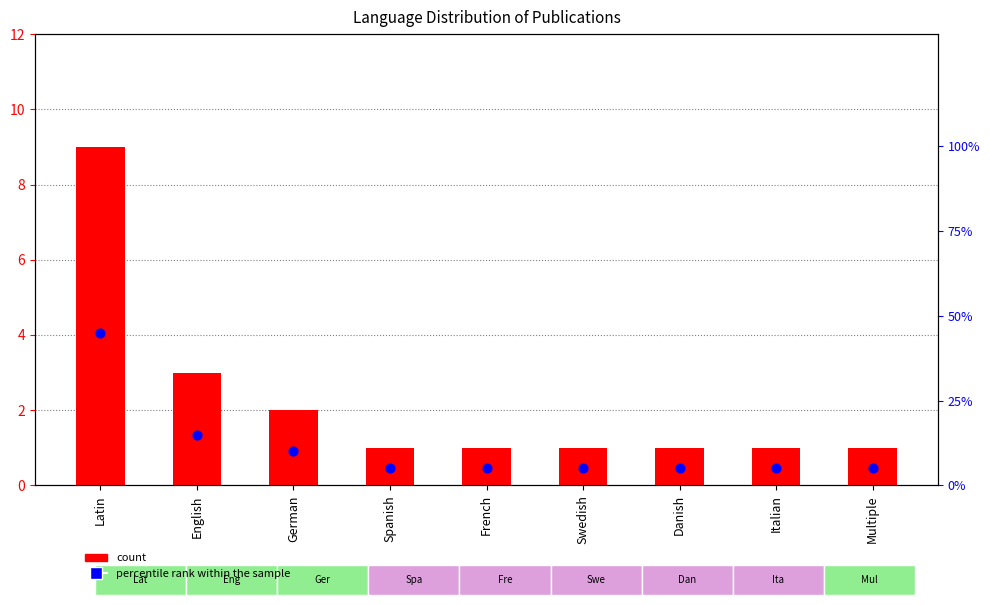

What is the total value across all series at Danish?

6